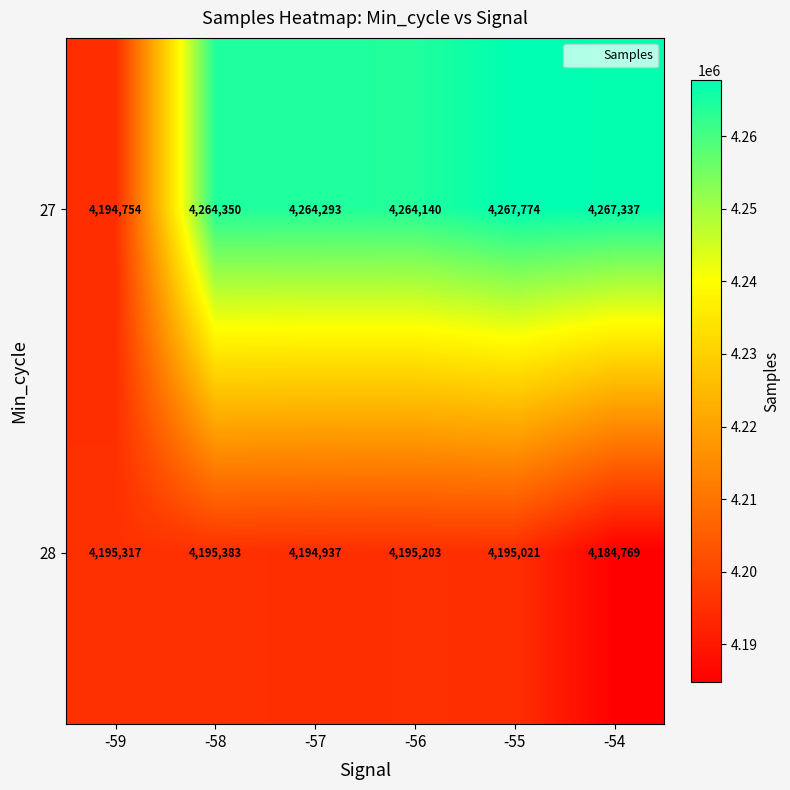

What is the total value across all series at -58?

8459733